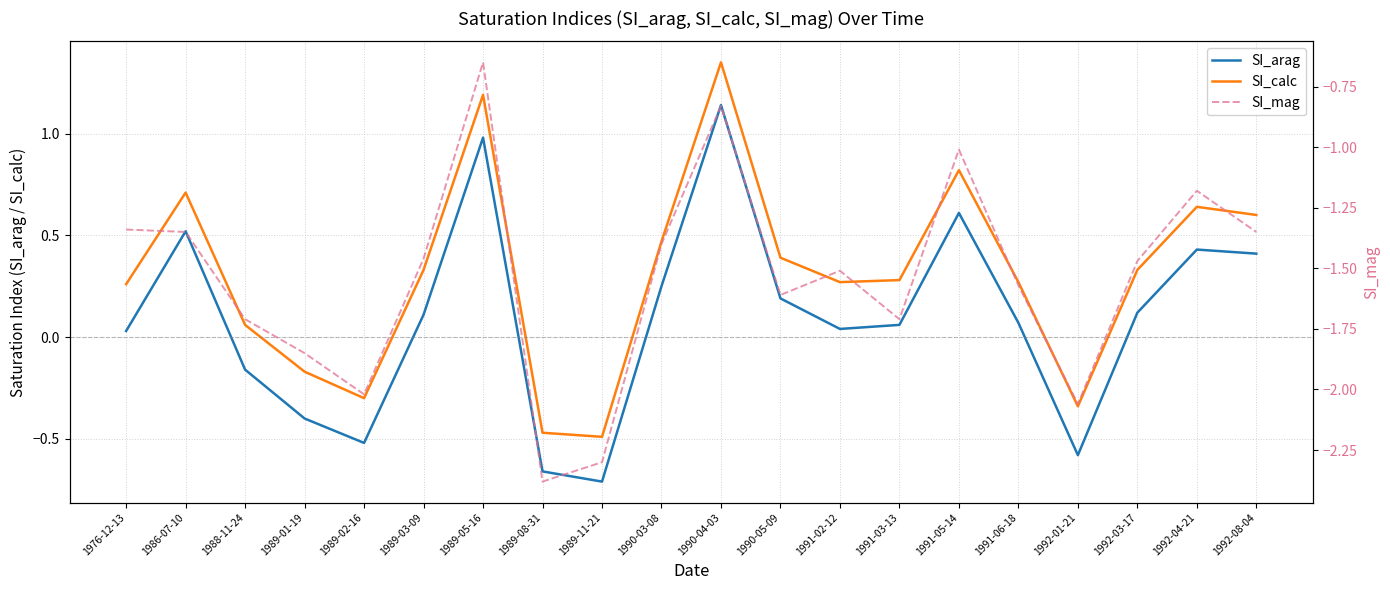

True or false: SI_arag and SI_mag intersect in this chart.

False